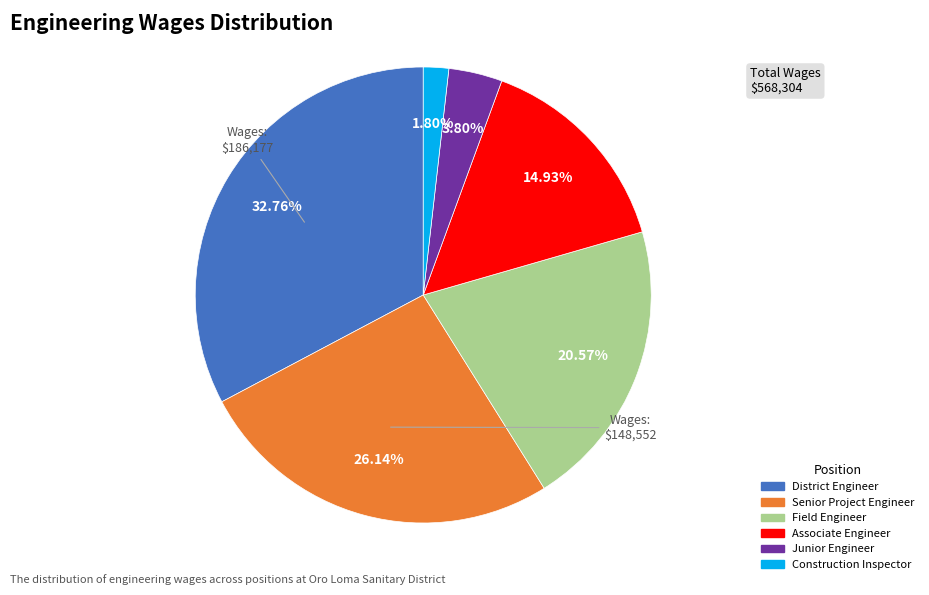

What is the total percentage of Construction Inspector and District Engineer?

34.6%